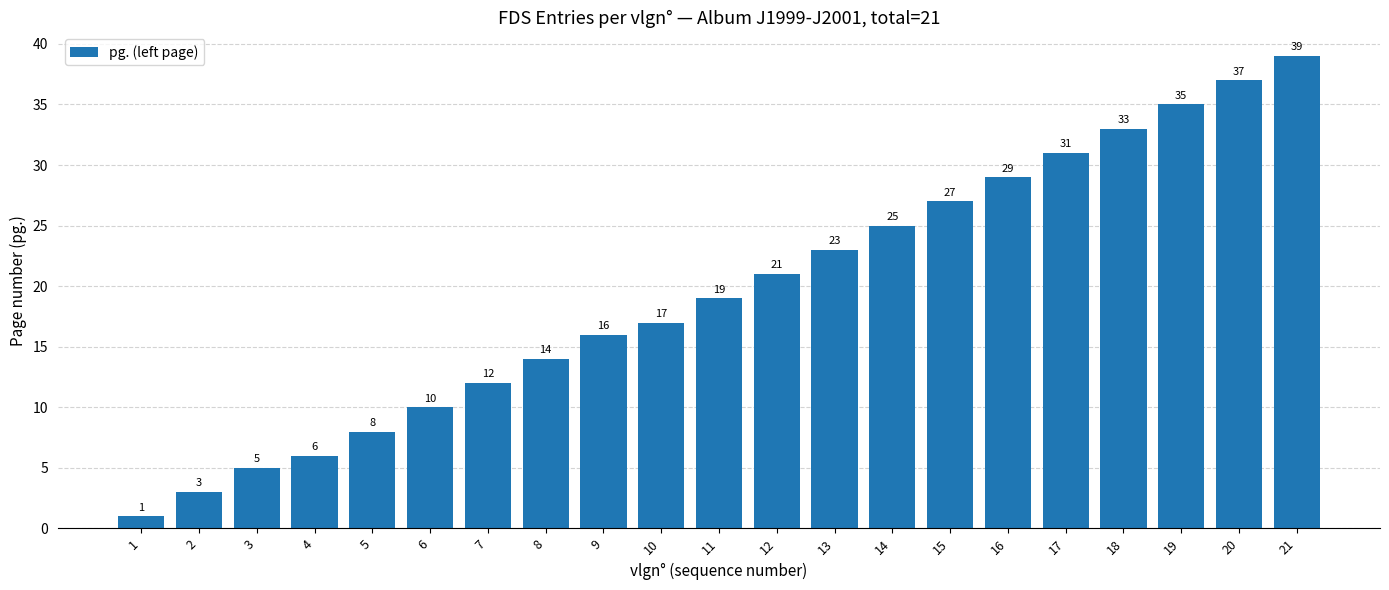

How many values are below 19?

10